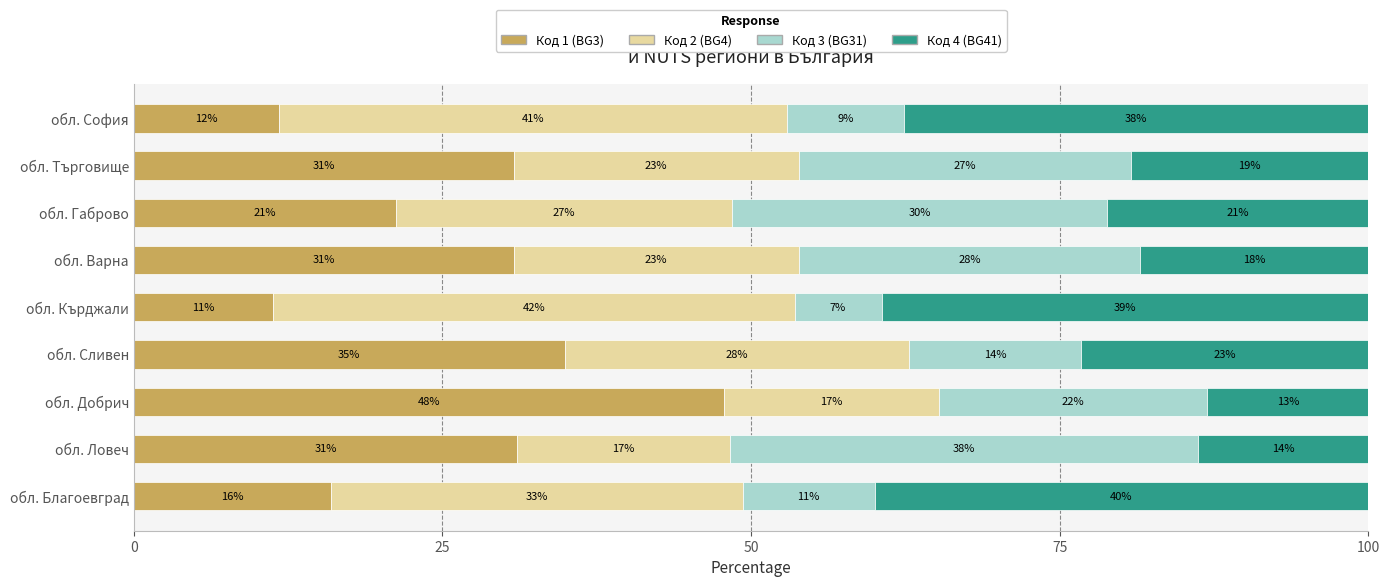

What is the minimum value for Код 1 (BG3)?

11.3